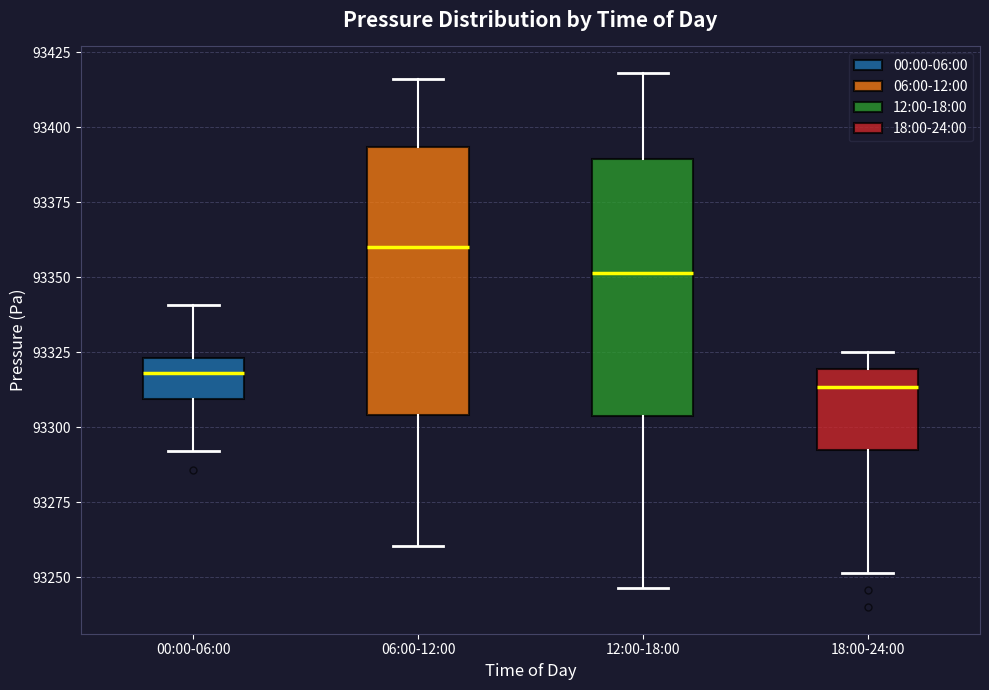

Which box has the highest median line?

06:00-12:00